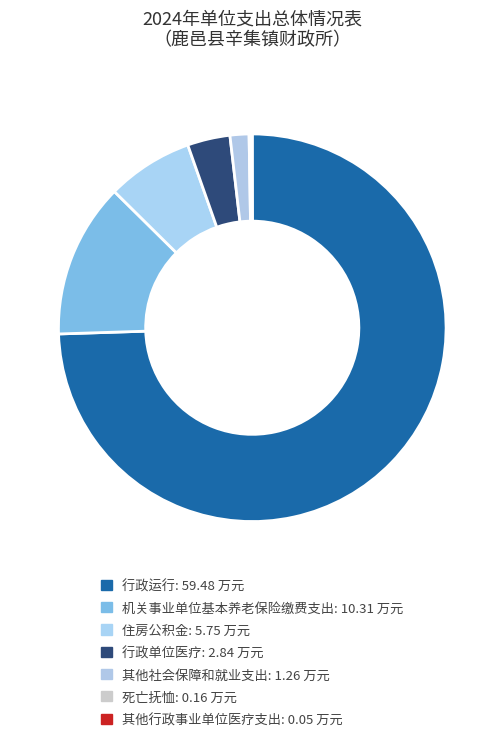

Which category accounts for the majority?

行政运行